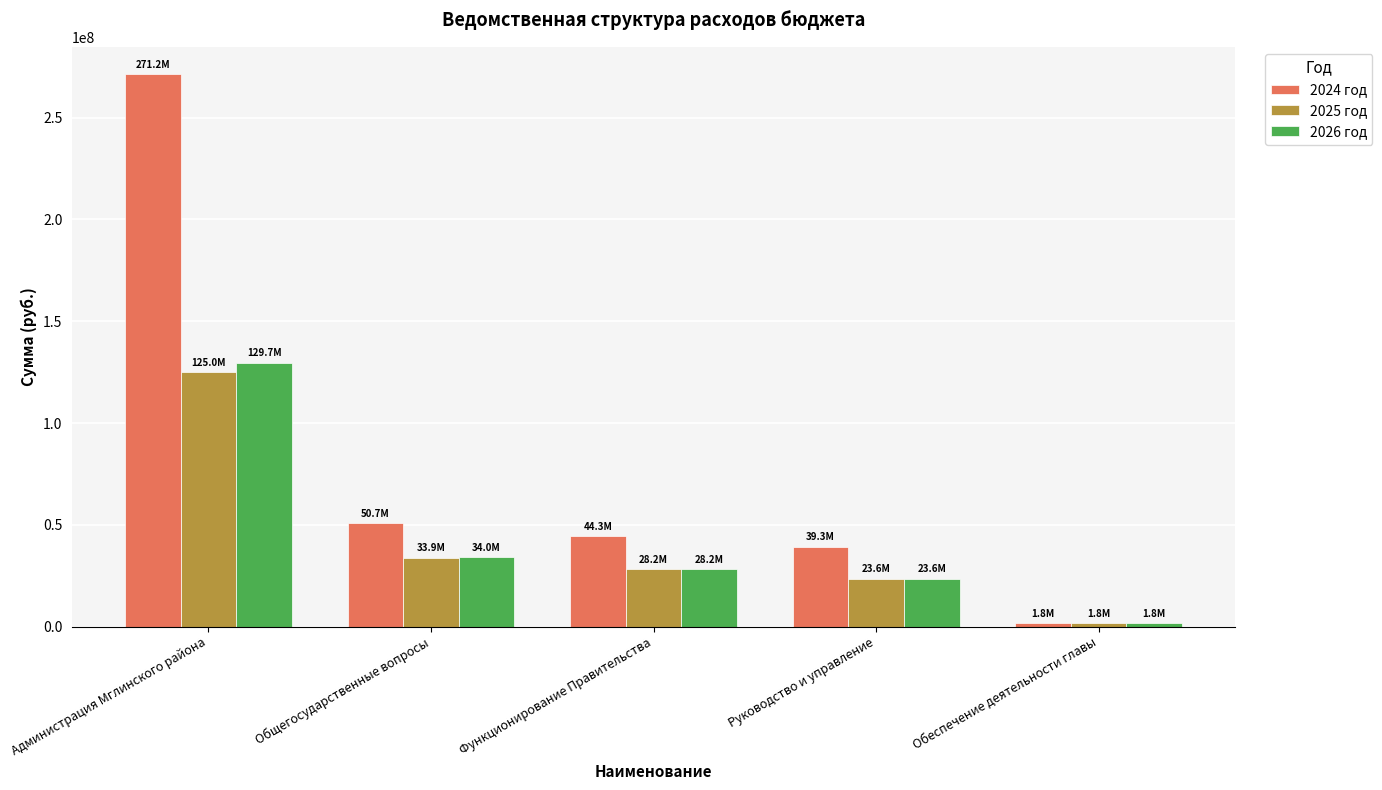

How many bars are there in each group?

3